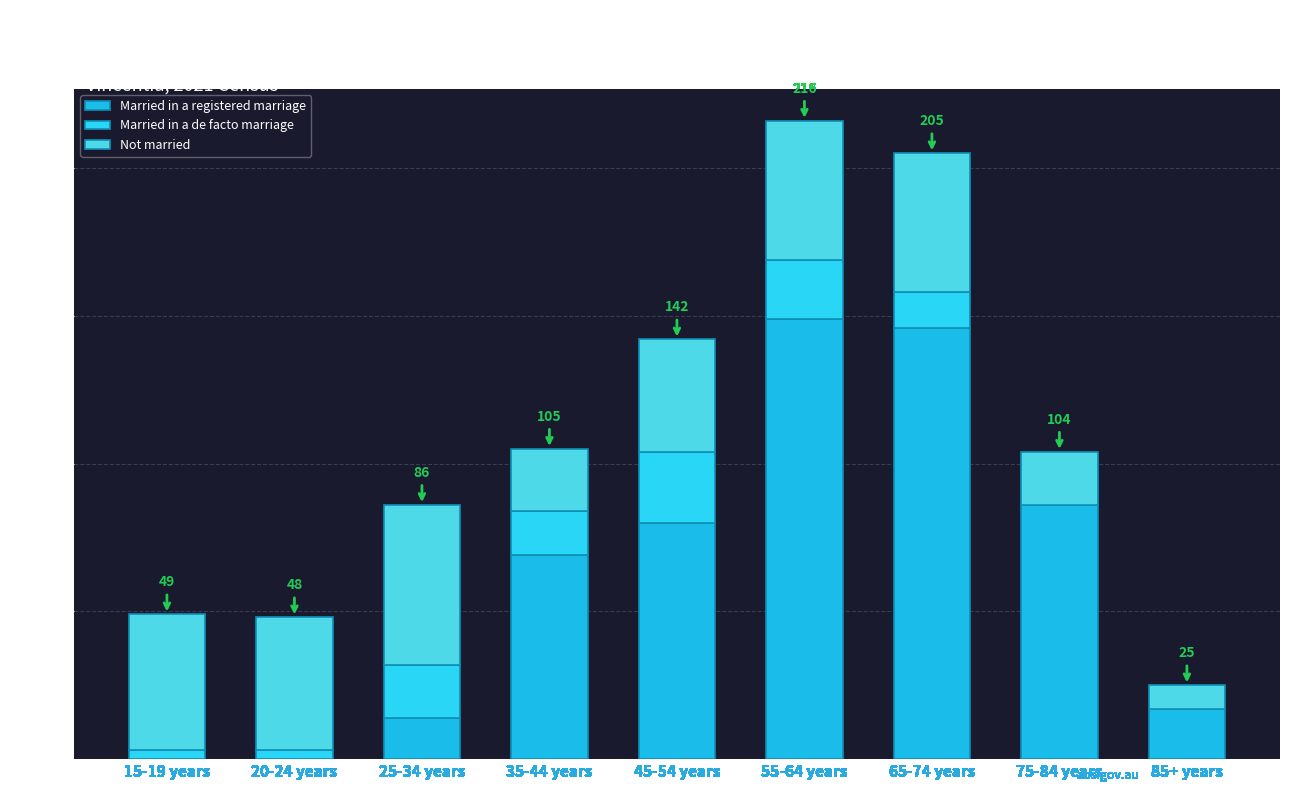

What is the total value across all series at 45-54 years?

142